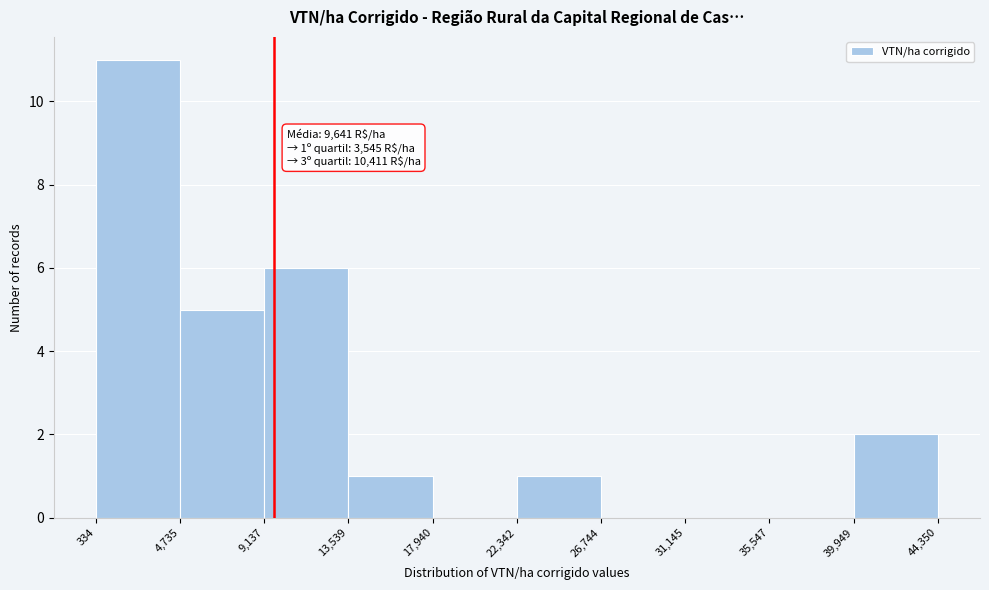

Over which range of the x-axis is the bar tallest?

334 to 4,735